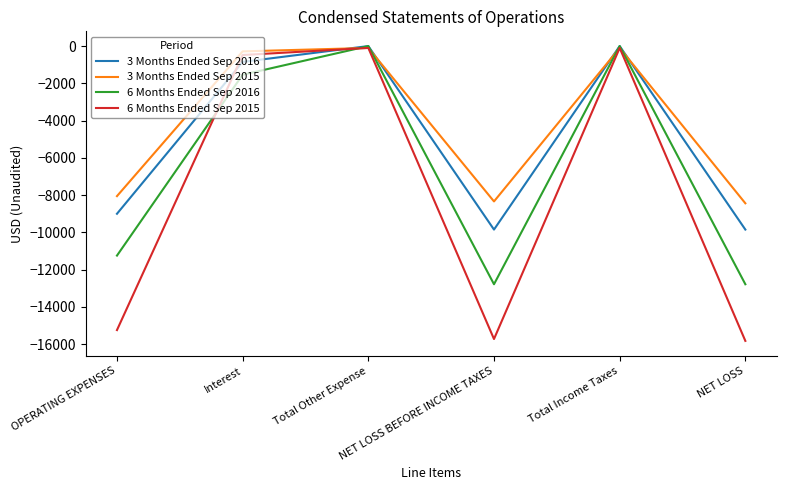

What is the lowest value of the 3 Months Ended Sep 2016 series?

-9852